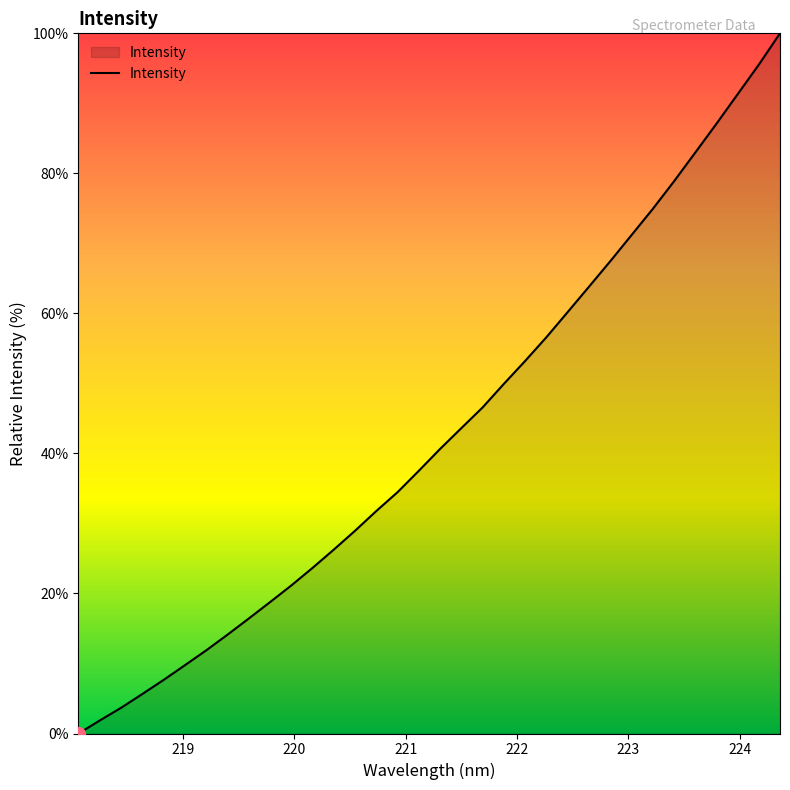

Does the chart display data point markers on the line(s)?

No